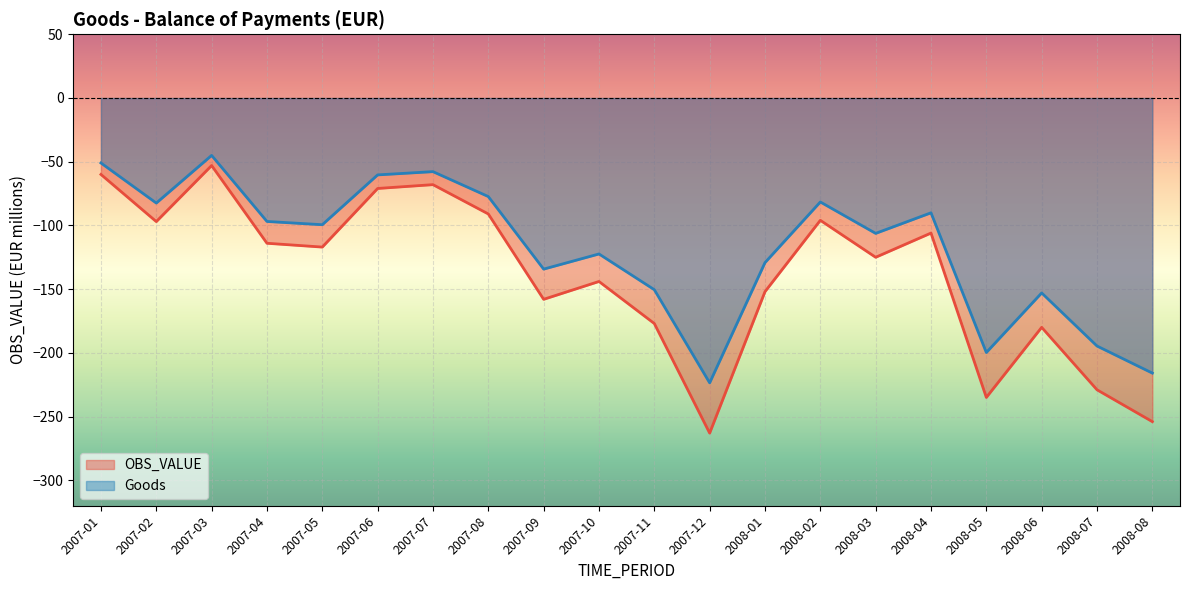

What is the approximate value of Goods at 2008-04?

-90.1